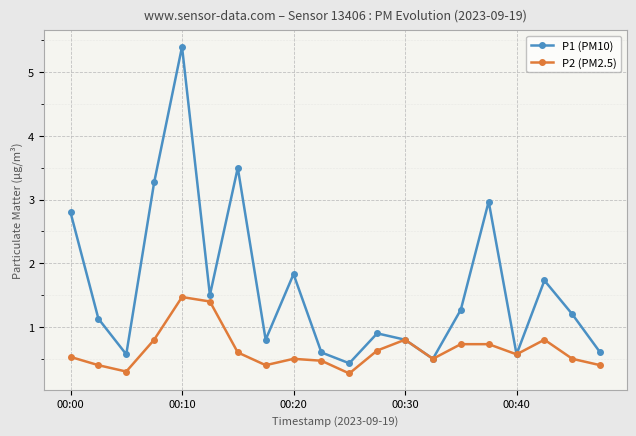

What is the difference between the second highest and minimum values in the P2 (PM2.5) series?

1.1